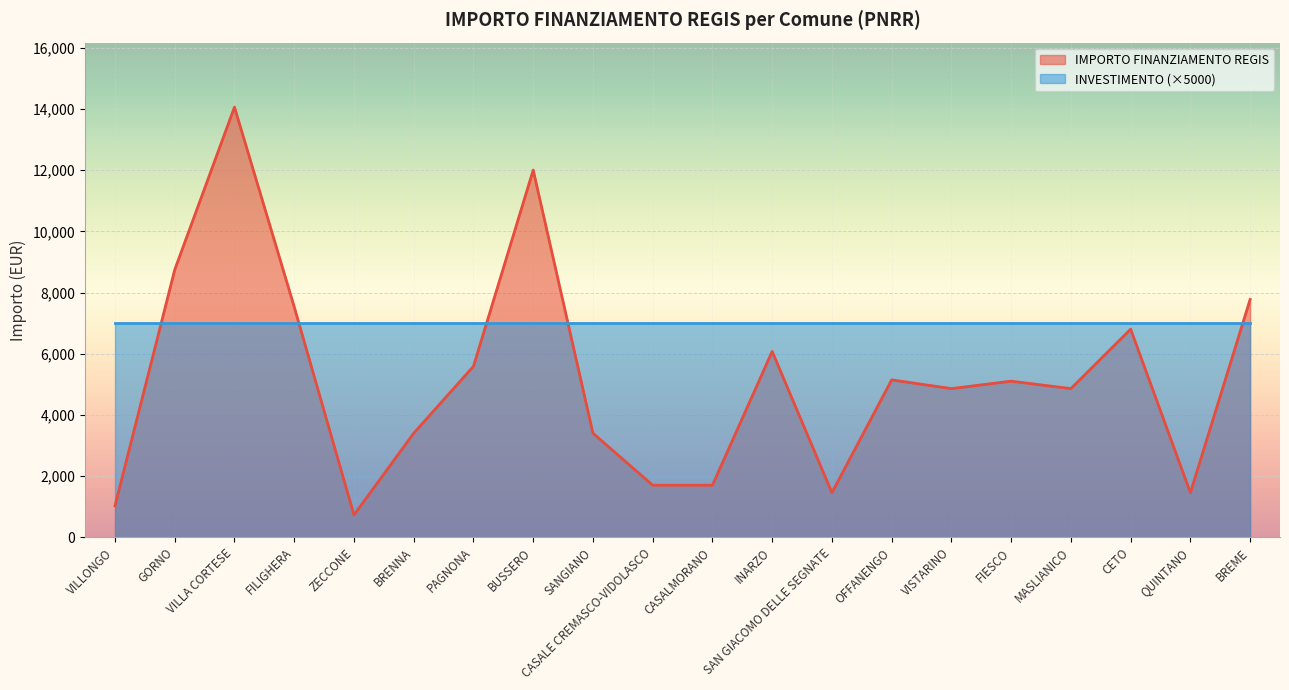

What is the label of the 3rd point from the left?

VILLA CORTESE